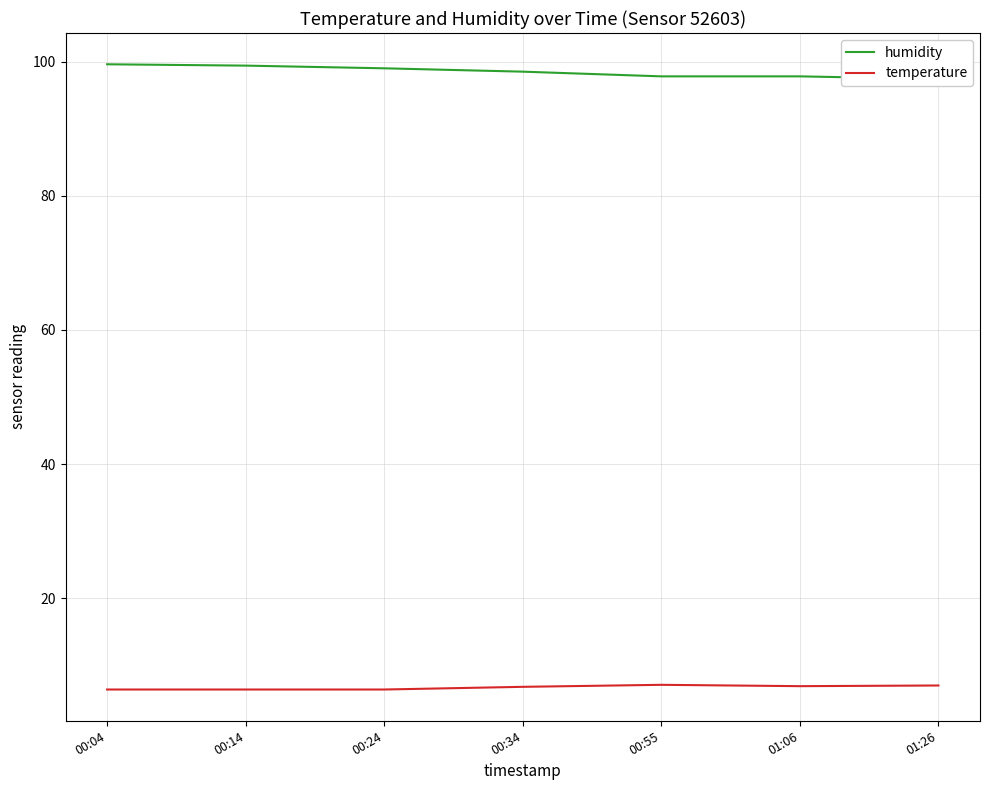

Is it true that humidity equals 99.0 at 00:24?

True